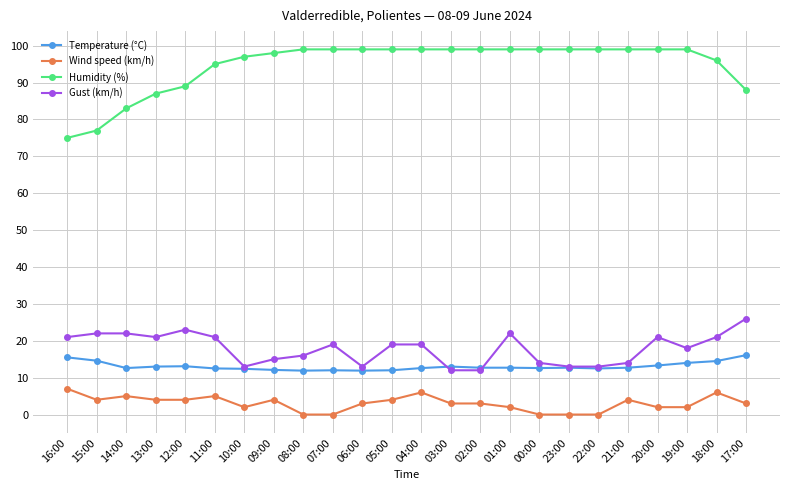

True or false: Gust (km/h) has more than 1 points higher than both neighbors.

True